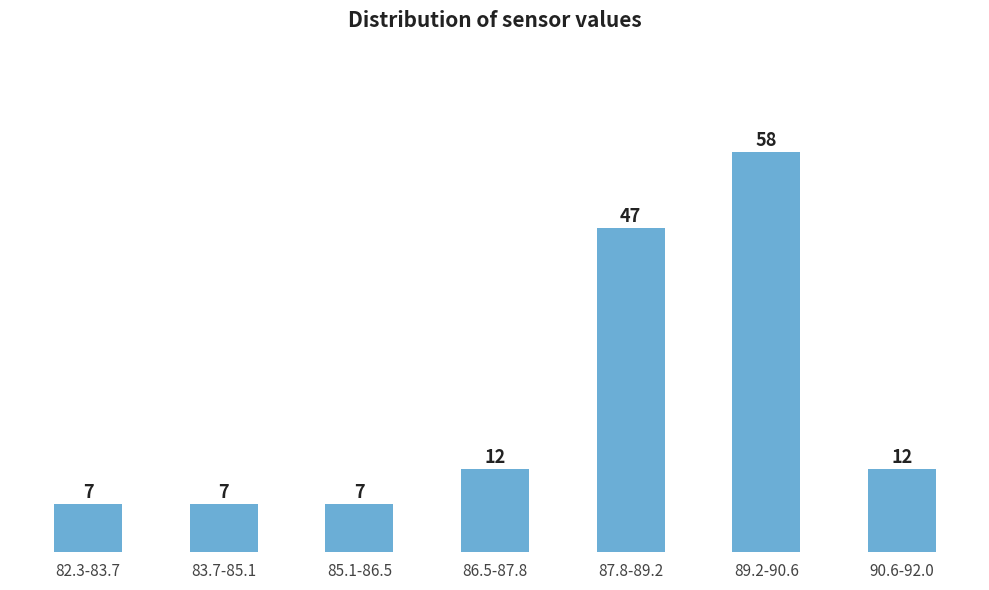

Reading right to left, extract all data points from this chart.

90.6-92.0=12	89.2-90.6=58	87.8-89.2=47	86.5-87.8=12	85.1-86.5=7	83.7-85.1=7	82.3-83.7=7